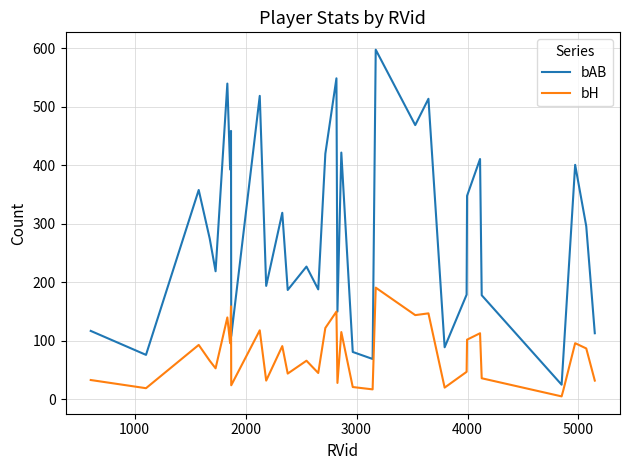

What is the difference between the second highest and minimum values in the bAB series?

524